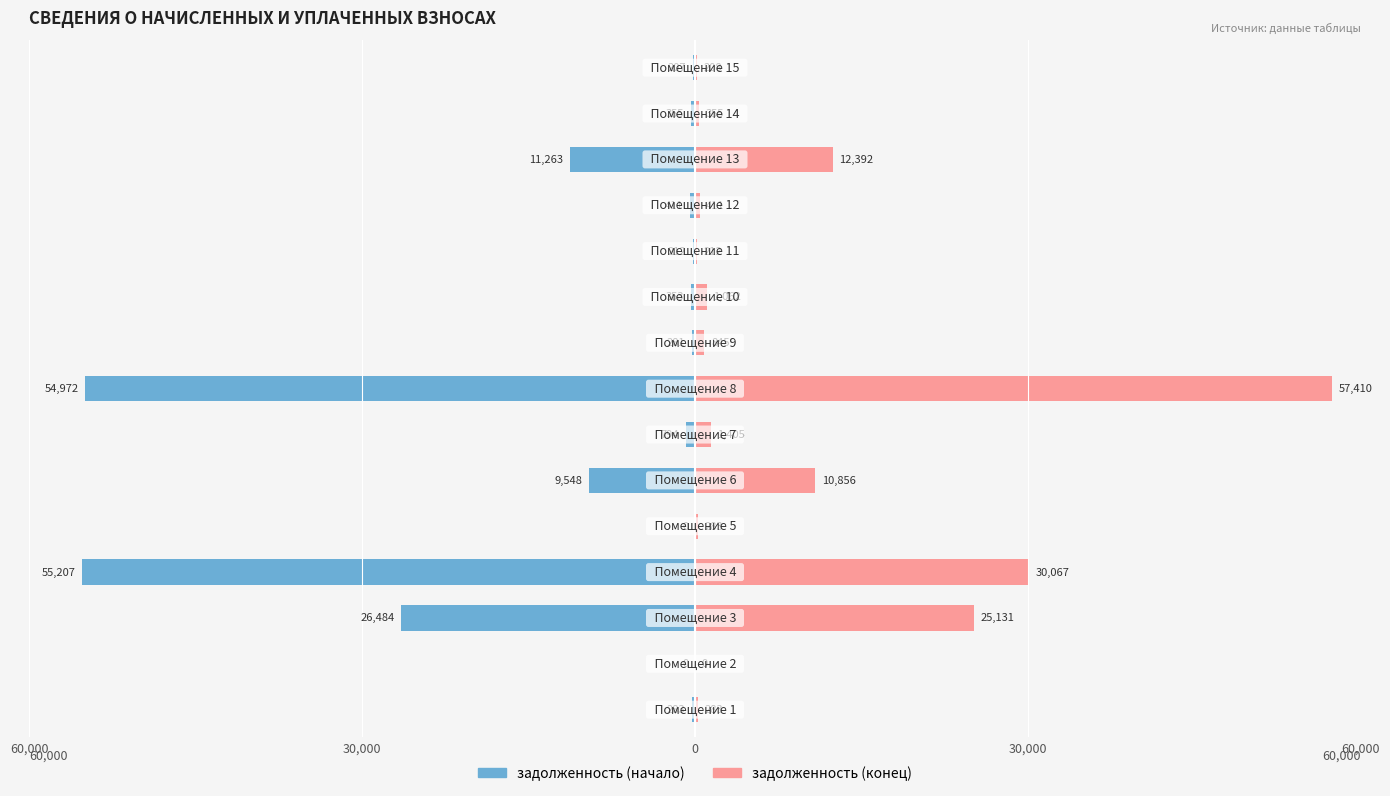

Between 10 and 60,000, which is larger?

60,000